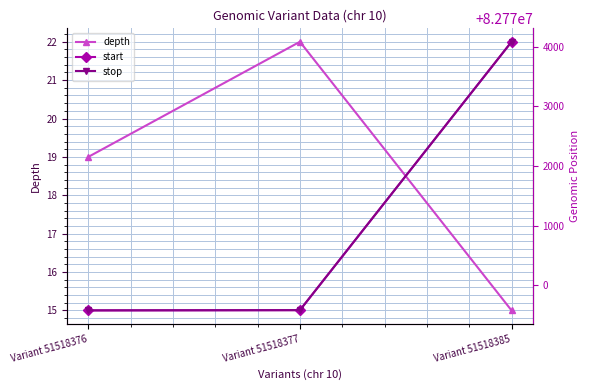

What is the difference between the start values at Variant 51518377 and Variant 51518385?

4497